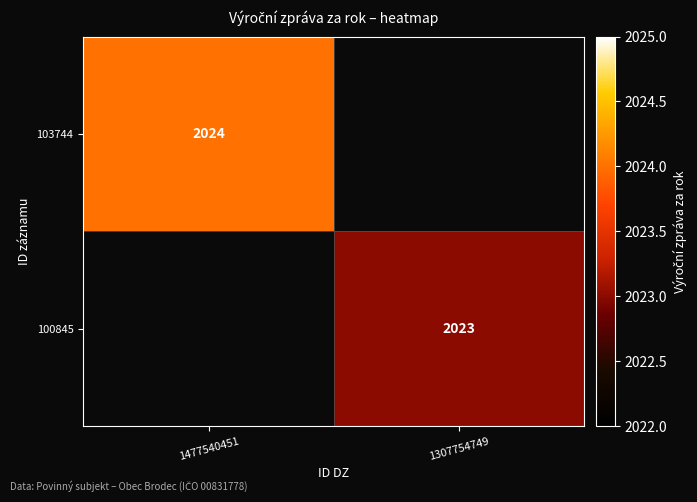

The 100845 series shows 2023 at 1307754749. True or false?

True